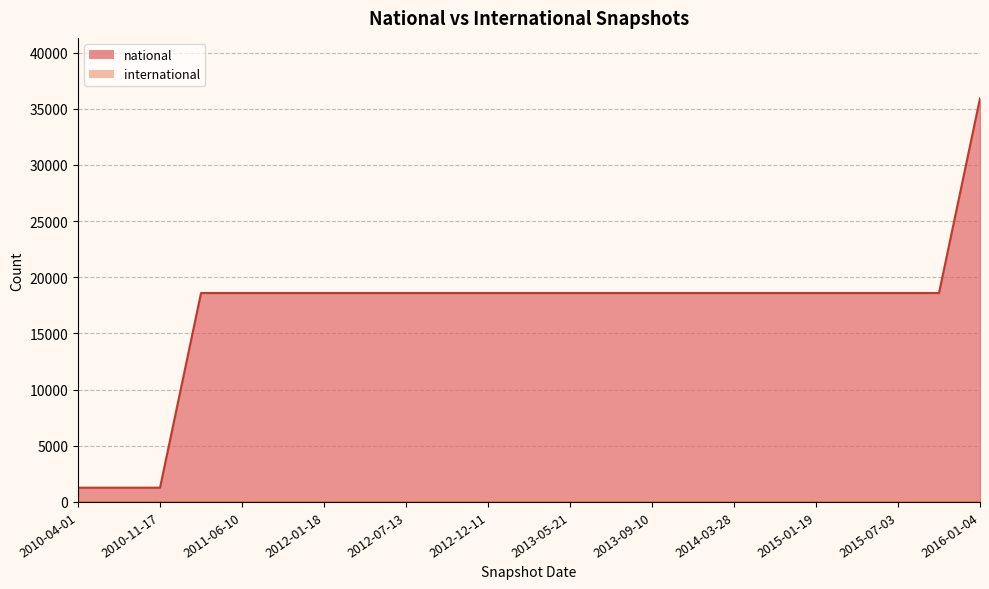

Approximately how many times larger is the value at 2015-01-19 compared to 2015-04-09?

1.0